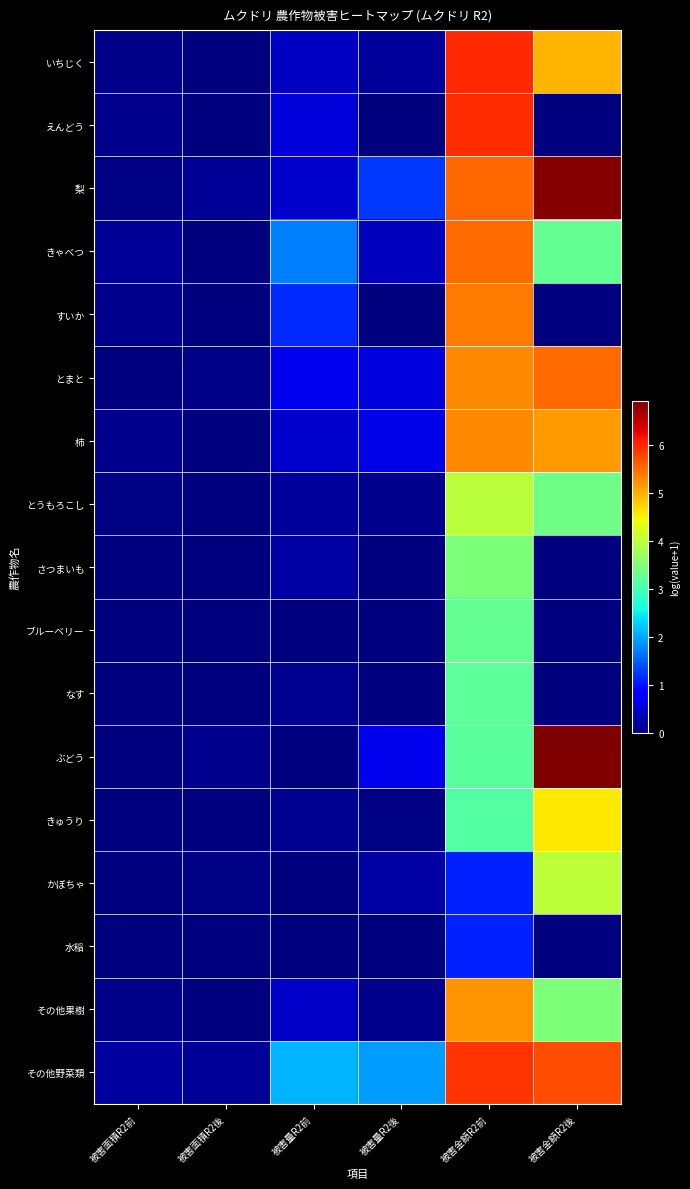

At which category is the sum across all series the highest?

被害金額R2前